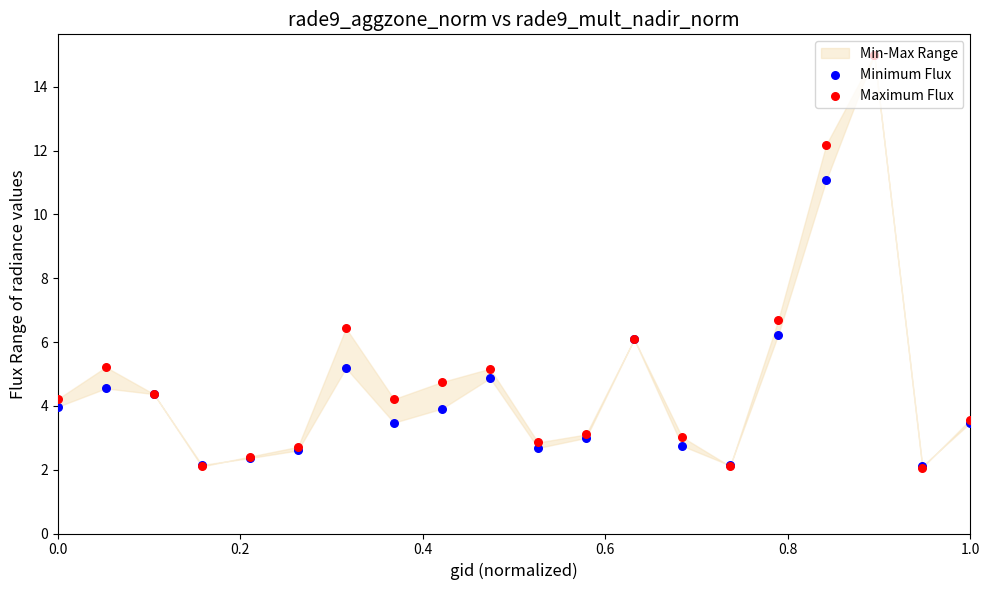

Which series has the widest spread of Y values?

Maximum Flux